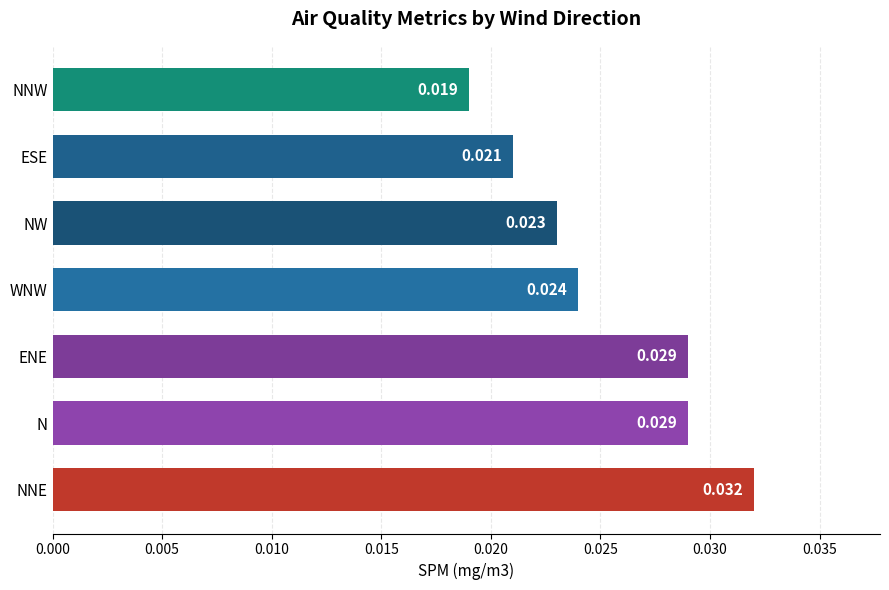

Which category has the lowest value across all series?

NNW